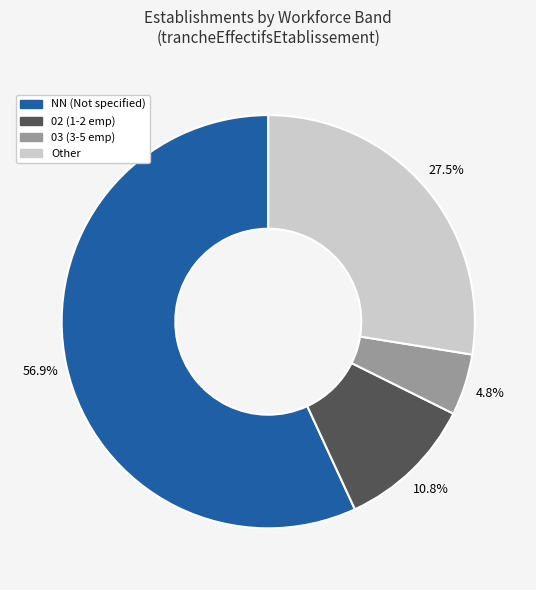

Does any single category account for the majority?

Yes